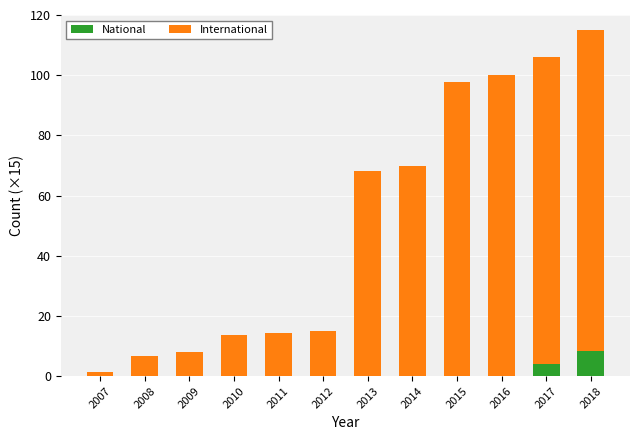

At which label does National reach its peak?

2018